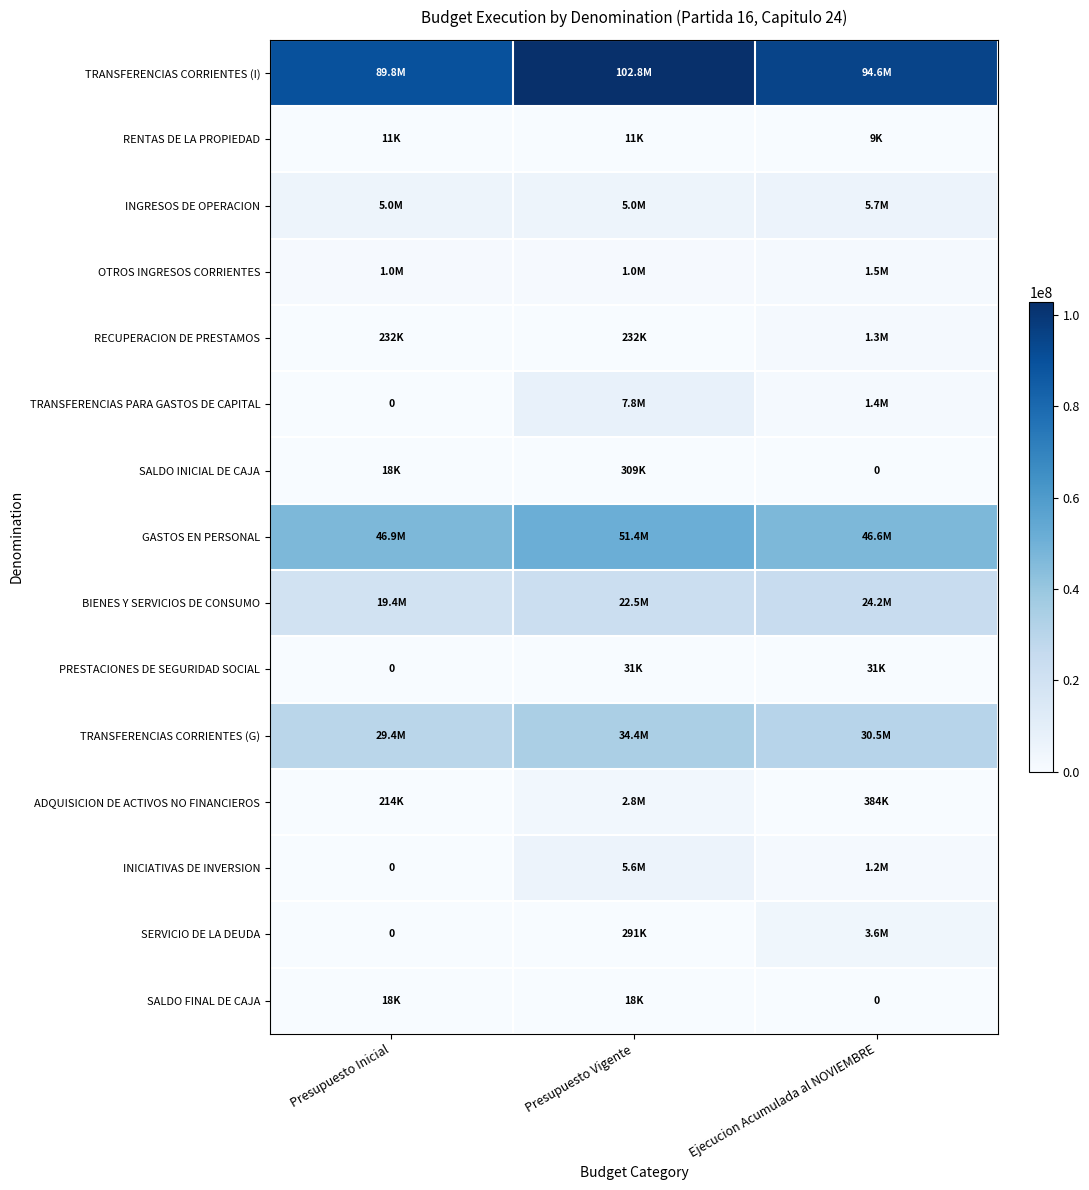

Rank the categories by RECUPERACION DE PRESTAMOS value from lowest to highest.

Presupuesto Inicial, Presupuesto Vigente, Ejecucion Acumulada al NOVIEMBRE